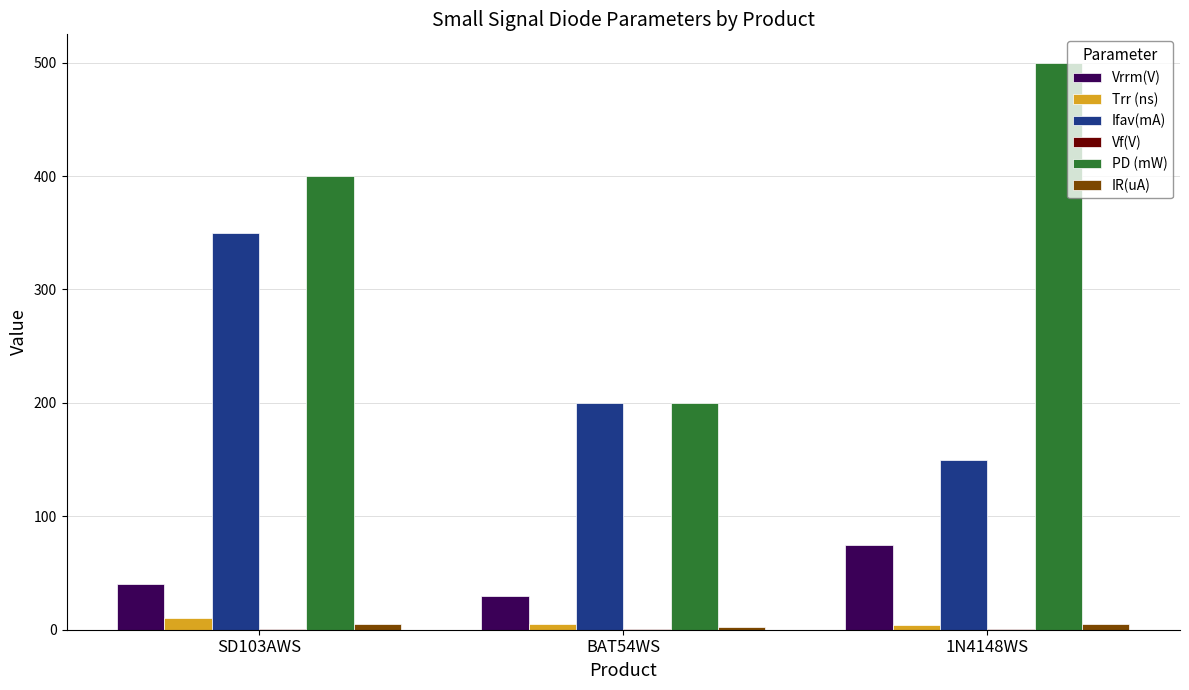

Which series has the largest total across all categories?

PD (mW)